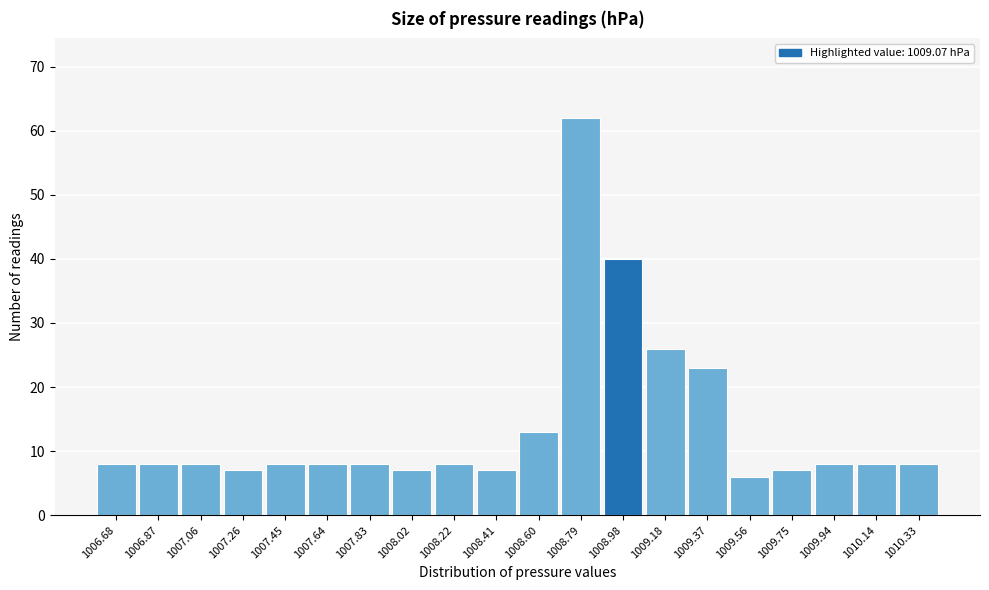

Reading right to left, what are all the values shown in this chart?

1010.33=8	1010.14=8	1009.94=8	1009.75=7	1009.56=6	1009.37=23	1009.18=26	1008.98=40	1008.79=62	1008.60=13	1008.41=7	1008.22=8	1008.02=7	1007.83=8	1007.64=8	1007.45=8	1007.26=7	1007.06=8	1006.87=8	1006.68=8